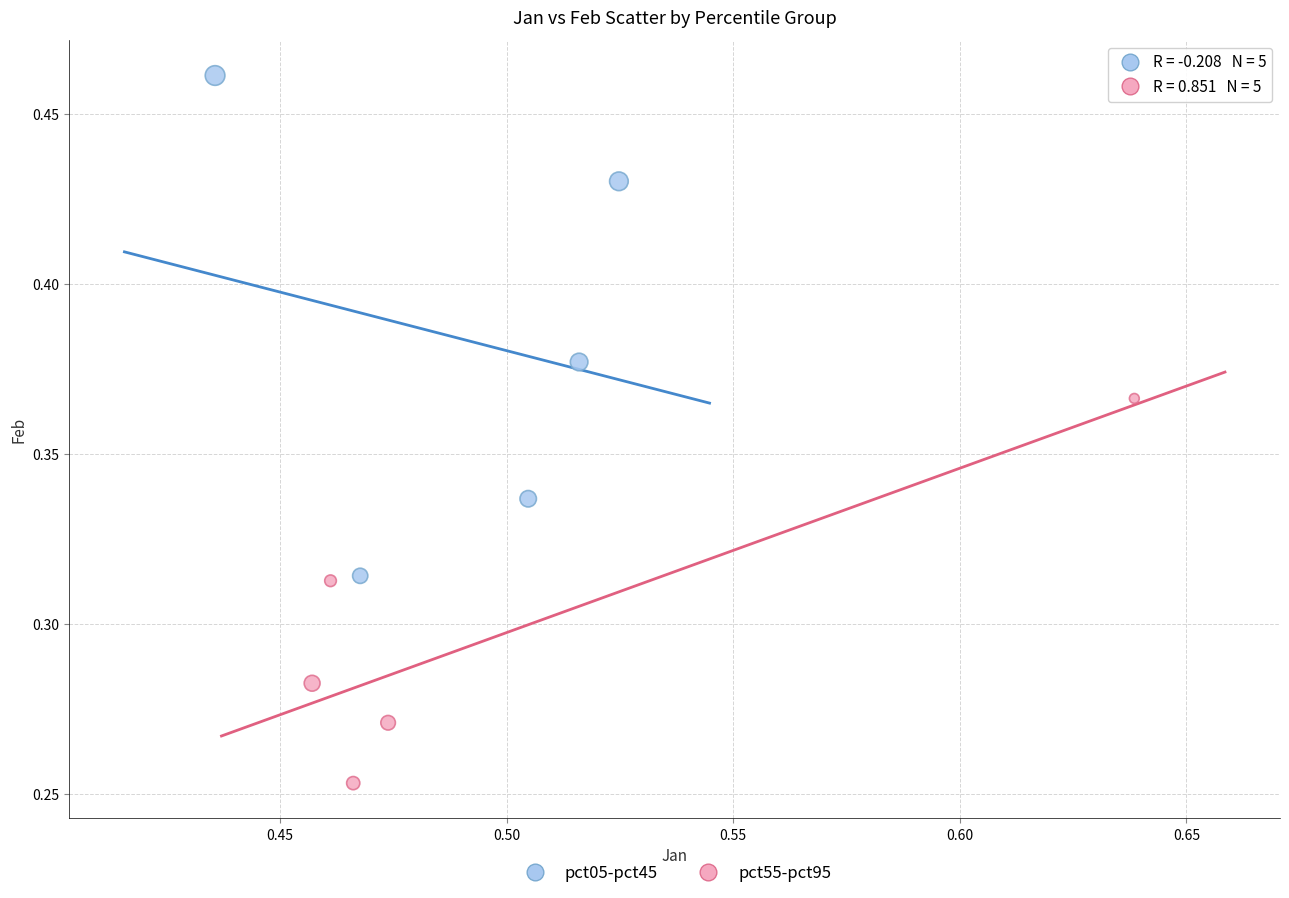

What are all the series names shown in the legend?

pct05-pct45, pct55-pct95